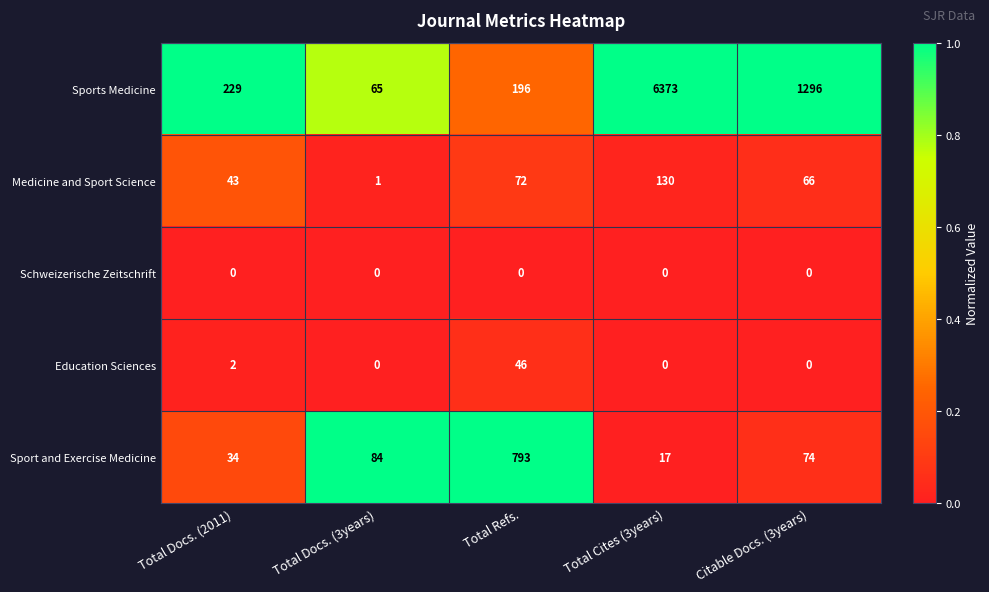

At which label does Education Sciences reach its peak?

Total Refs.